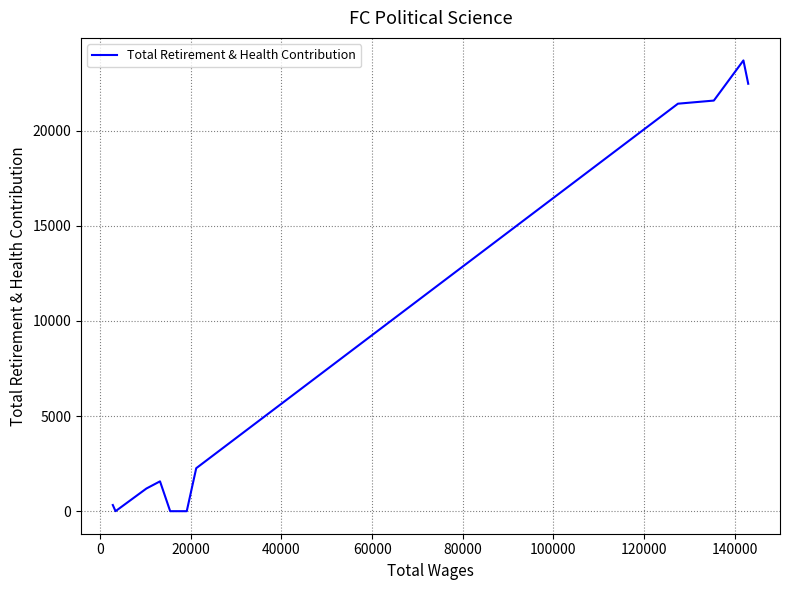

What is the maximum value shown in the chart?

23683